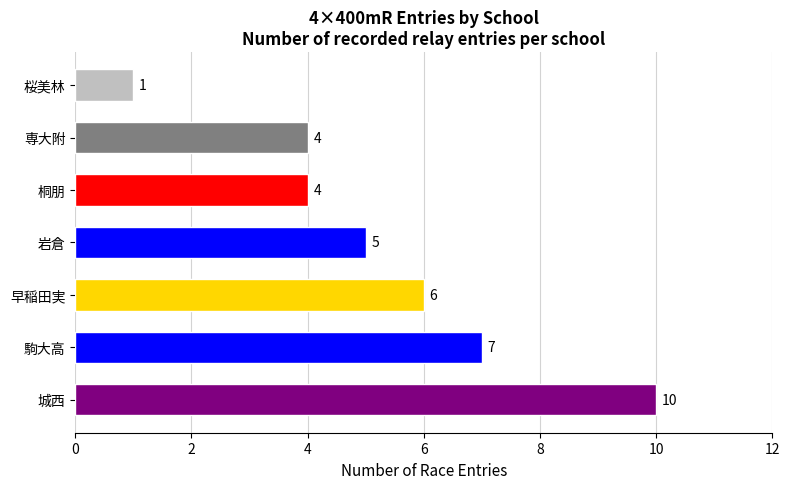

Which label corresponds to the largest value in the chart?

城西